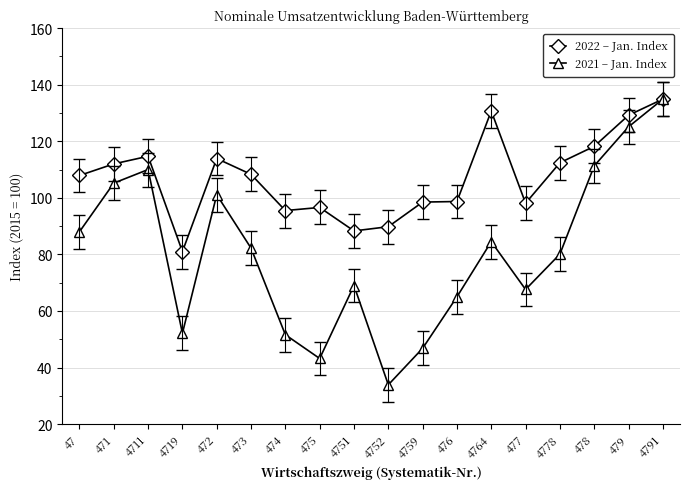

Rank the series by their average value, from lowest to highest.

2021 – Jan. Index, 2022 – Jan. Index